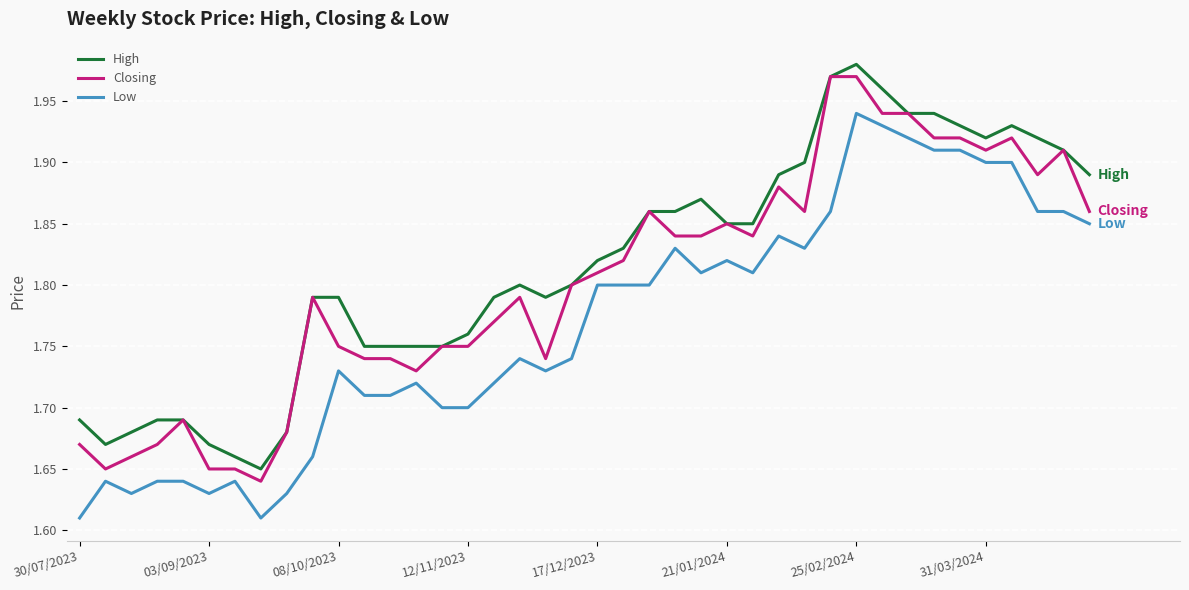

Does the chart display data point markers on the line(s)?

No